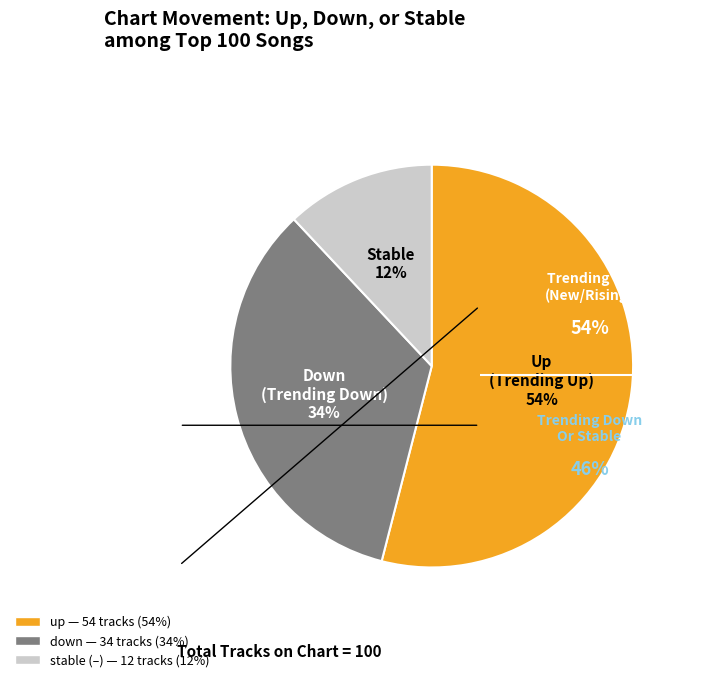

To the nearest percent, what is the difference between the largest and smallest slice percentages?

42%